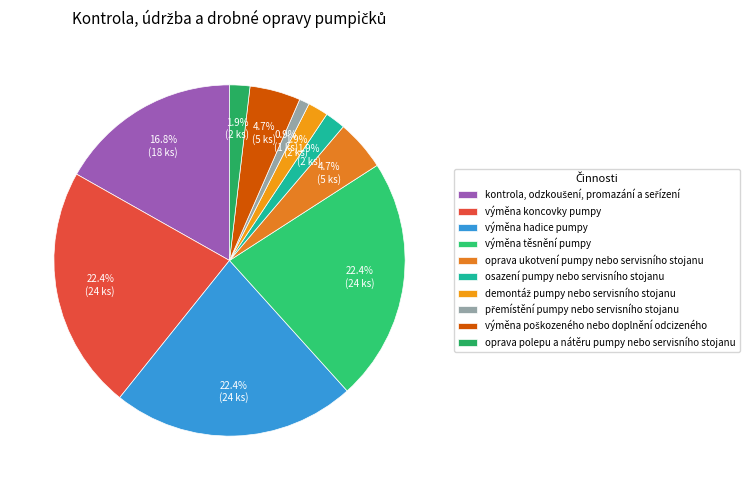

To the nearest percent, what is the difference between the largest and smallest slice percentages?

21%